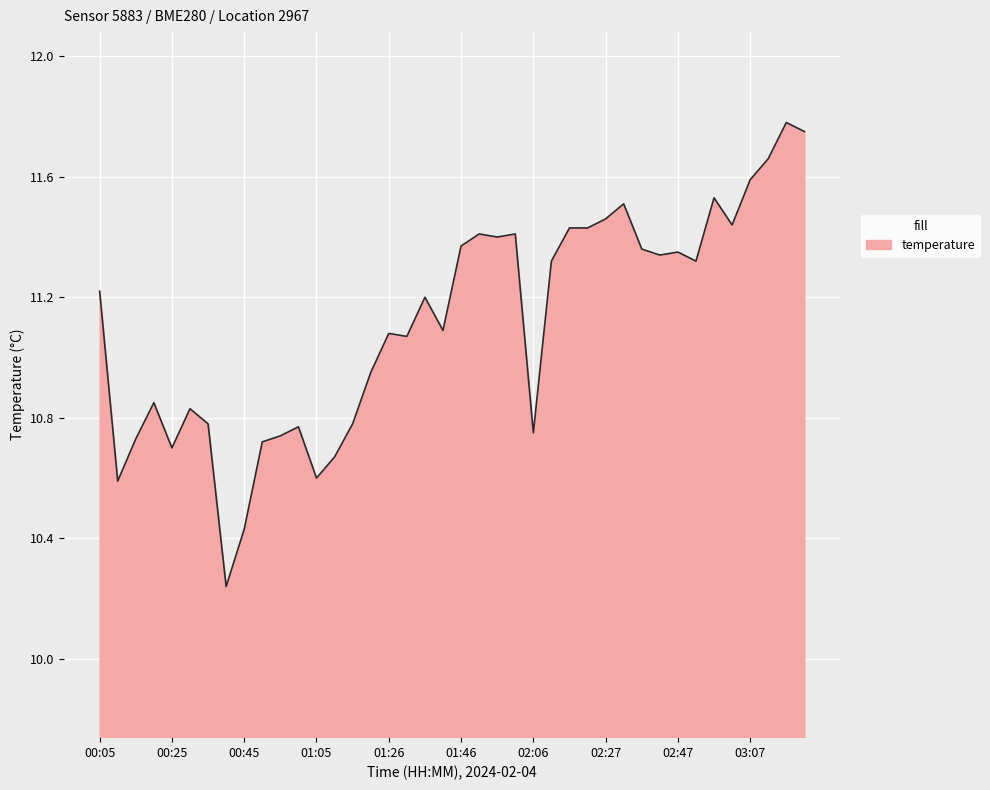

List the labels in order of value, smallest first.

00:40, 00:45, 00:10, 01:05, 01:11, 00:25, 00:50, 00:15, 00:55, 02:06, 01:00, 00:35, 01:16, 00:30, 00:20, 01:21, 01:31, 01:26, 01:41, 01:36, 00:05, 02:11, 02:52, 02:42, 02:47, 02:37, 01:46, 01:56, 01:51, 02:01, 02:16, 02:21, 03:02, 02:27, 02:32, 02:57, 03:07, 03:12, 03:22, 03:17